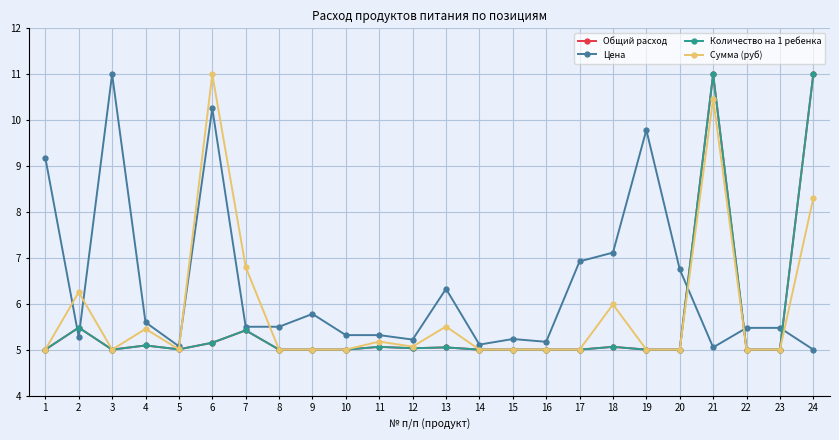

Reading right to left, transcribe all the data shown in this chart.

Общий расход: 11.0	5.0	5.0	11.0	5.0	5.0	5.1	5.0	5.0	5.0	5.0	5.0	5.0	5.1	5.0	5.0	5.0	5.4	5.2	5.0	5.1	5.0	5.5	5.0
Цена: 5.0	5.5	5.5	5.0	6.7	9.8	7.1	6.9	5.2	5.2	5.1	6.3	5.2	5.3	5.3	5.8	5.5	5.5	10.3	5.1	5.6	11.0	5.3	9.2
Количество на 1 ребенка: 11.0	5.0	5.0	11.0	5.0	5.0	5.1	5.0	5.0	5.0	5.0	5.0	5.0	5.1	5.0	5.0	5.0	5.4	5.2	5.0	5.1	5.0	5.5	5.0
Сумма (руб): 8.3	5.0	5.0	10.5	5.0	5.0	6.0	5.0	5.0	5.0	5.0	5.5	5.1	5.2	5.0	5.0	5.0	6.8	11.0	5.0	5.5	5.0	6.2	5.0